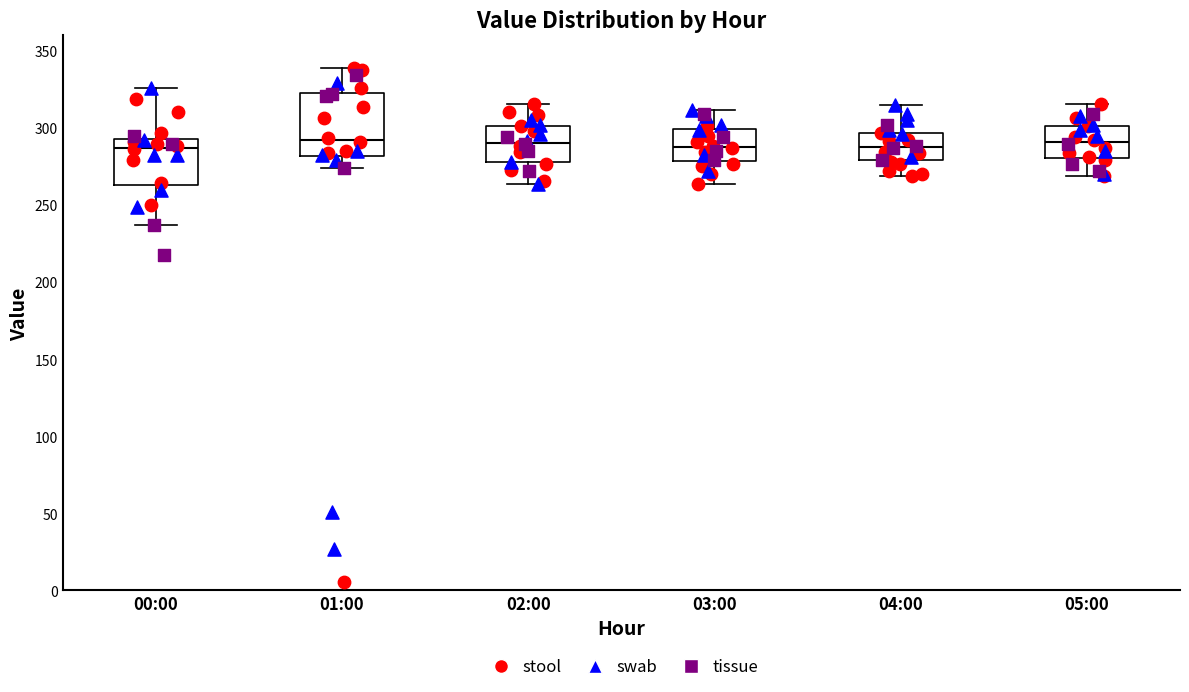

Reading left to right, read every box against the y-axis: the position of its median line, the range the box covers, and the ends of its whiskers. The values are not printed on the chart, so give them approximately, as read against the axis.

00:00: median 285, box 265 to 295, whiskers 235 to 325
01:00: median 290, box 280 to 325, whiskers 275 to 340
02:00: median 290, box 280 to 300, whiskers 265 to 315
03:00: median 290, box 280 to 300, whiskers 265 to 310
04:00: median 290, box 280 to 295, whiskers 270 to 315
05:00: median 290, box 280 to 300, whiskers 270 to 315